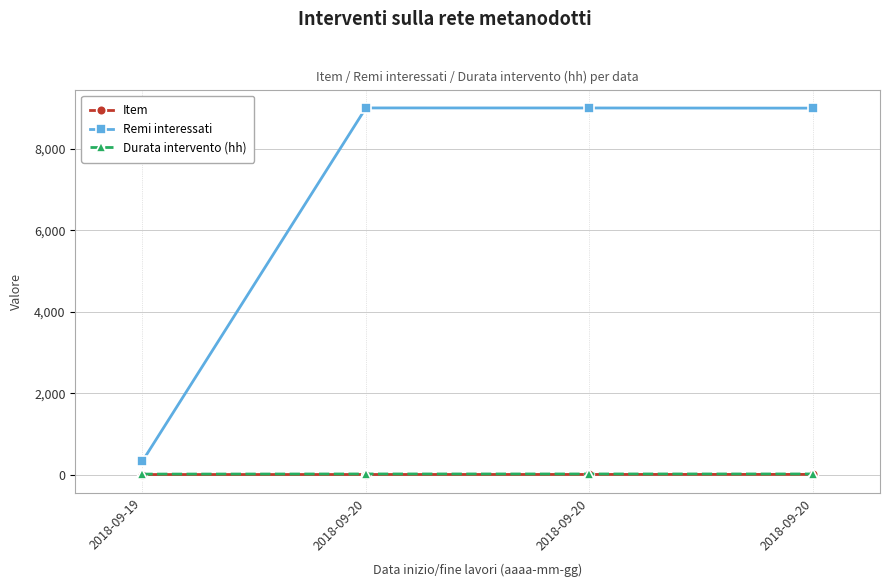

The Durata intervento (hh) series shows 20 at 2018-09-20. True or false?

False